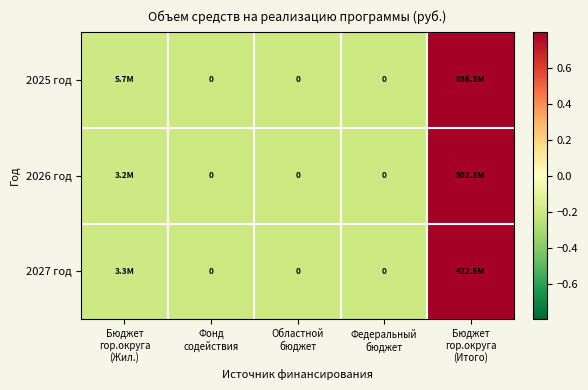

At which category is the sum across all series the highest?

Бюджет
гор.округа
(Итого)